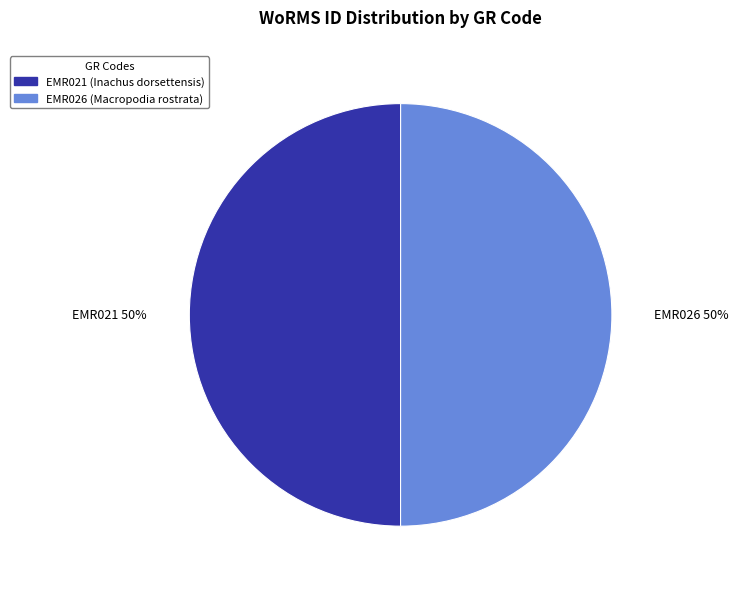

Is the sum of EMR026 and EMR021 greater than half?

Yes